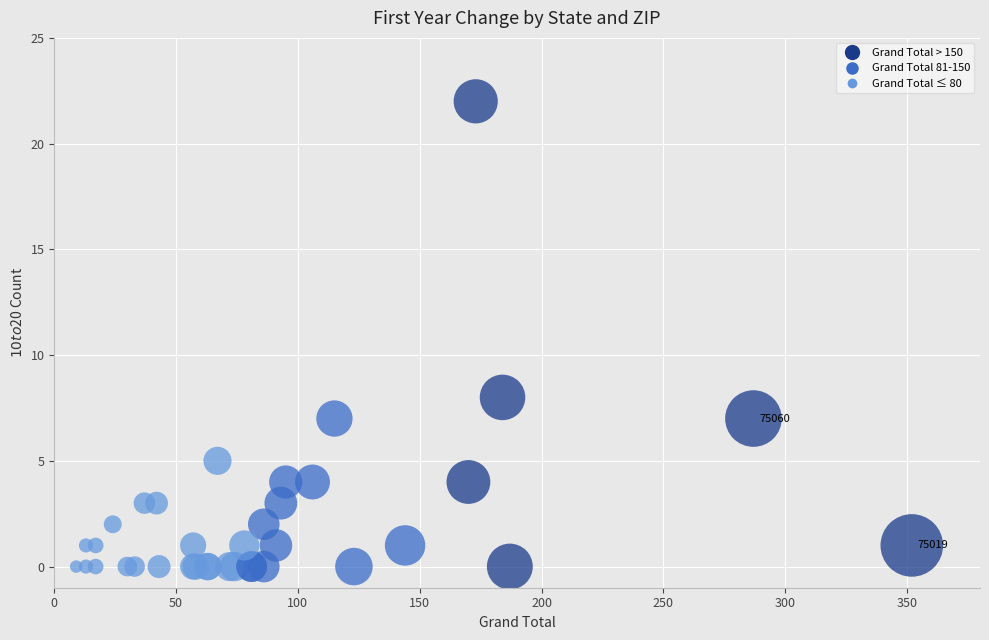

What Y value in the scatter plot is closest to 11?

8